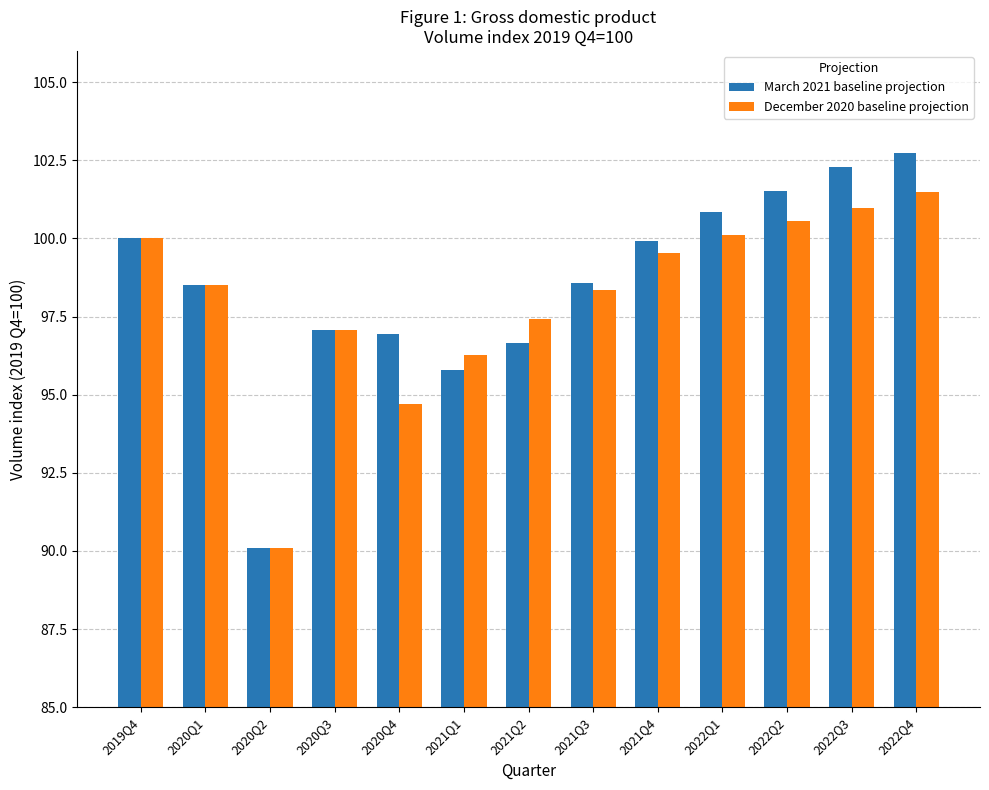

How many bars are there in total?

26